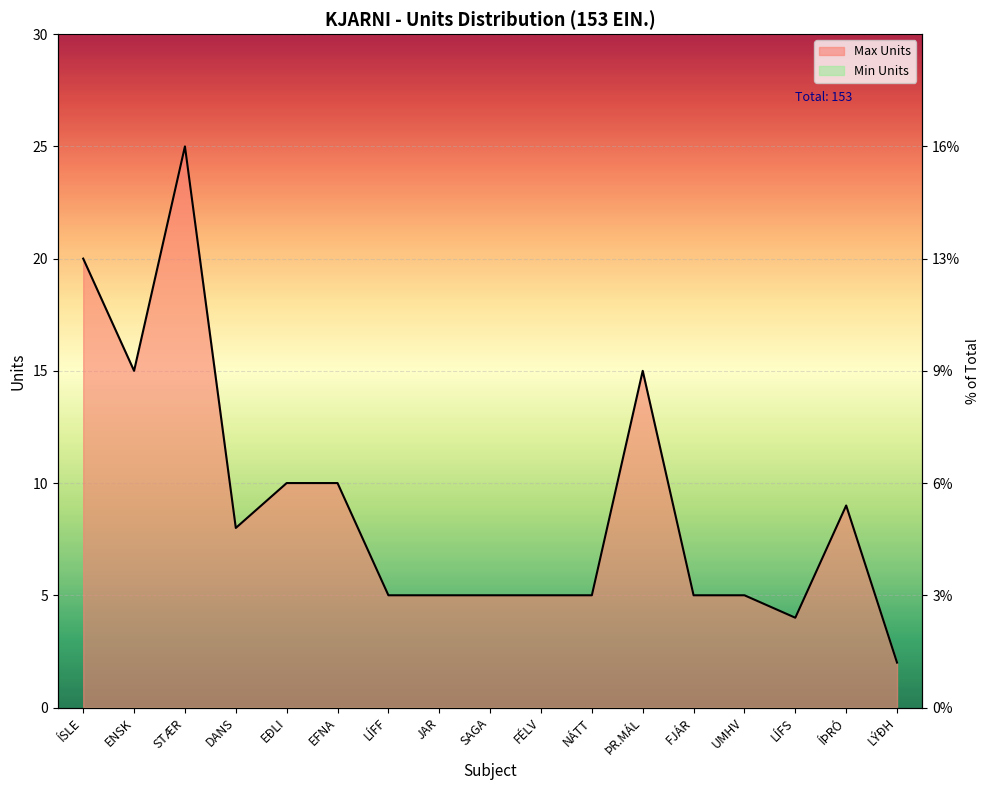

How many points are lower than both their immediate neighbors (excluding endpoints)?

3